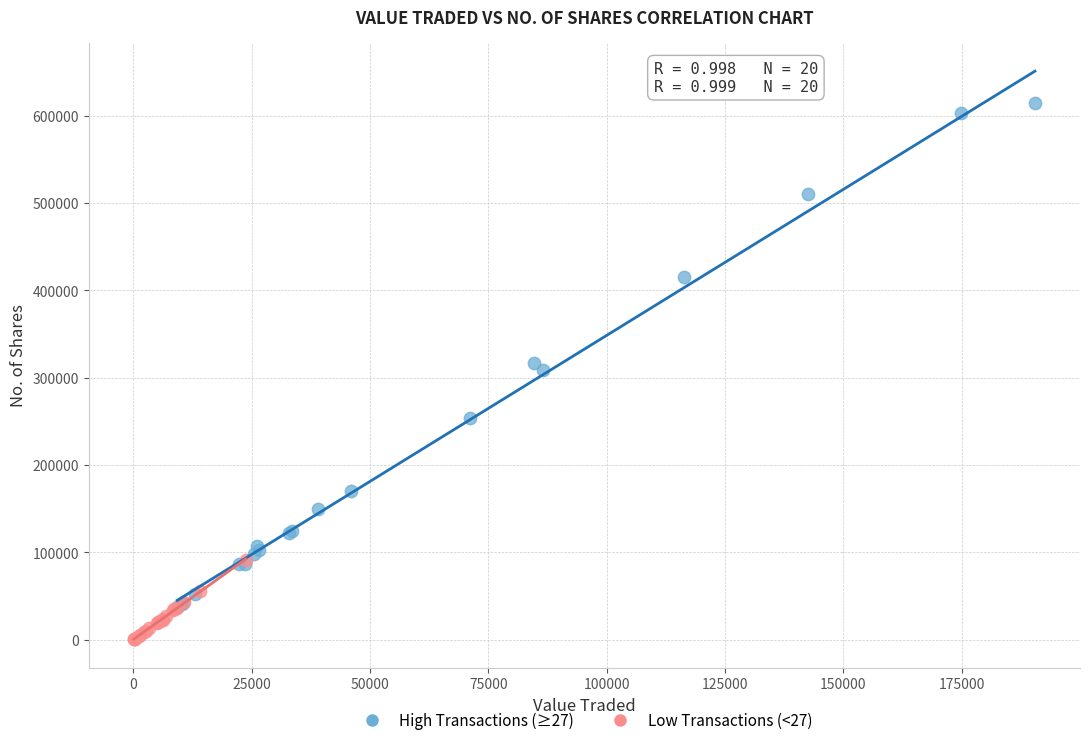

Which series has the widest spread of Y values?

High Transactions (≥27)